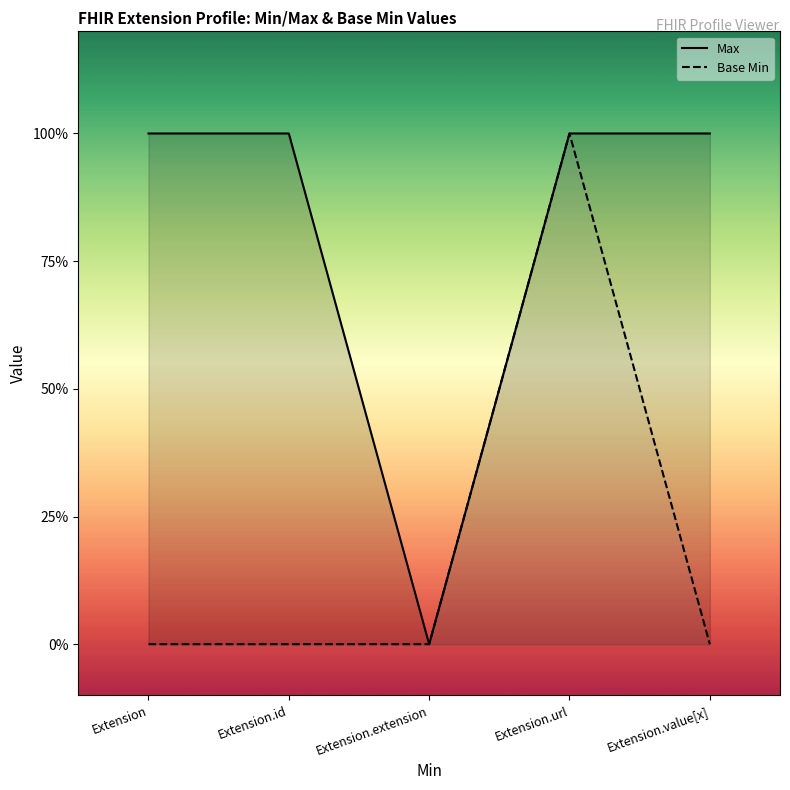

What position from the right is Extension.id?

4